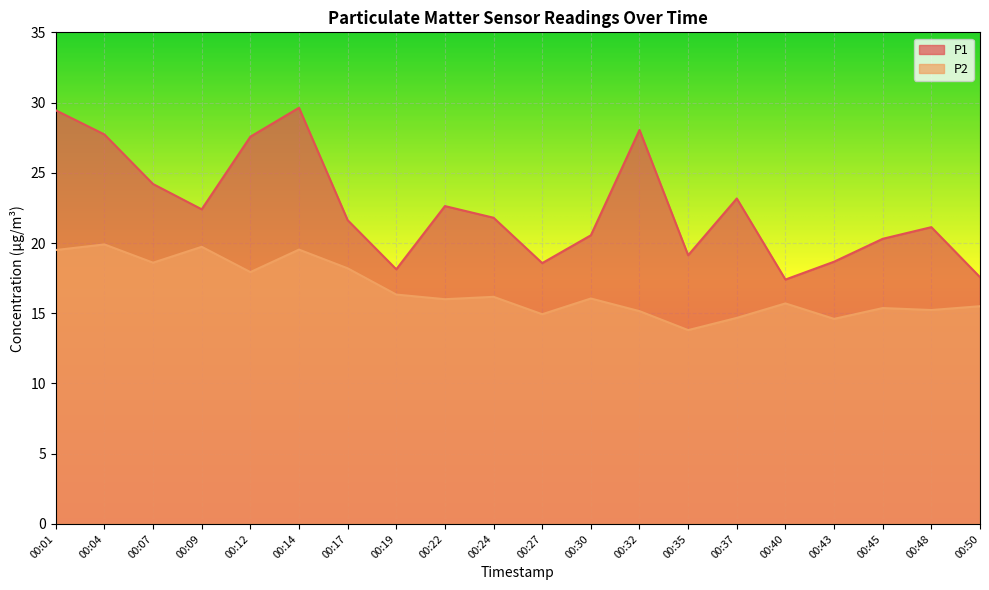

Reading right to left, list all the values displayed in this chart.

P1: 00:50=17.6	00:48=21.1	00:45=20.3	00:43=18.7	00:40=17.4	00:37=23.2	00:35=19.1	00:32=28.1	00:30=20.6	00:27=18.6	00:24=21.8	00:22=22.6	00:19=18.1	00:17=21.6	00:14=29.6	00:12=27.6	00:09=22.4	00:07=24.2	00:04=27.7	00:01=29.4
P2: 00:50=15.5	00:48=15.2	00:45=15.4	00:43=14.6	00:40=15.7	00:37=14.7	00:35=13.8	00:32=15.2	00:30=16.1	00:27=14.9	00:24=16.2	00:22=16.0	00:19=16.3	00:17=18.2	00:14=19.5	00:12=17.9	00:09=19.7	00:07=18.6	00:04=19.9	00:01=19.5